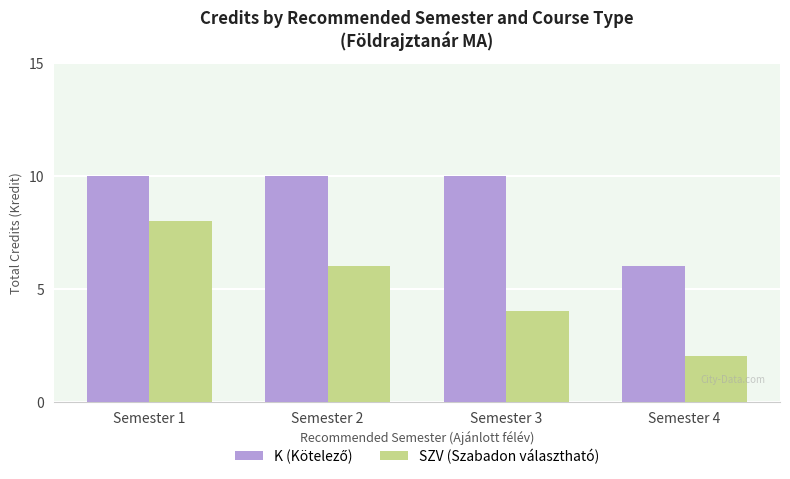

Which series has the widest spread of values?

SZV (Szabadon választható)